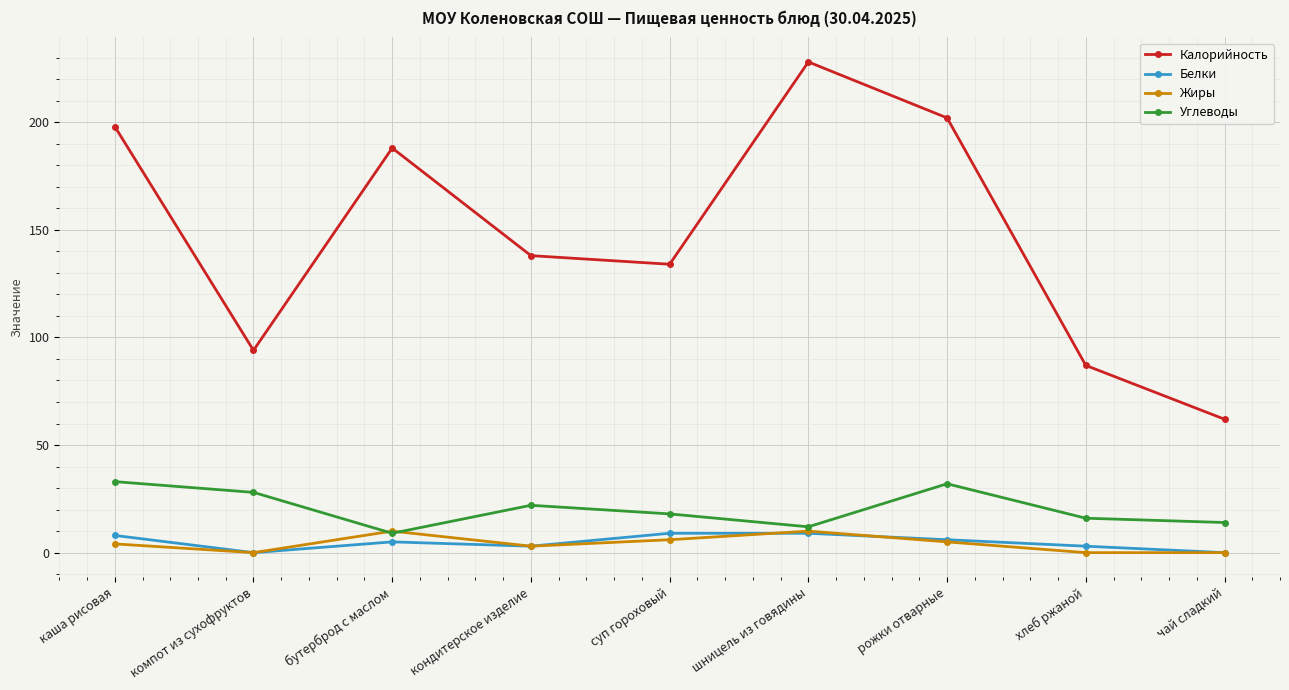

Where is Калорийность nearest to the value 145?

кондитерское изделие